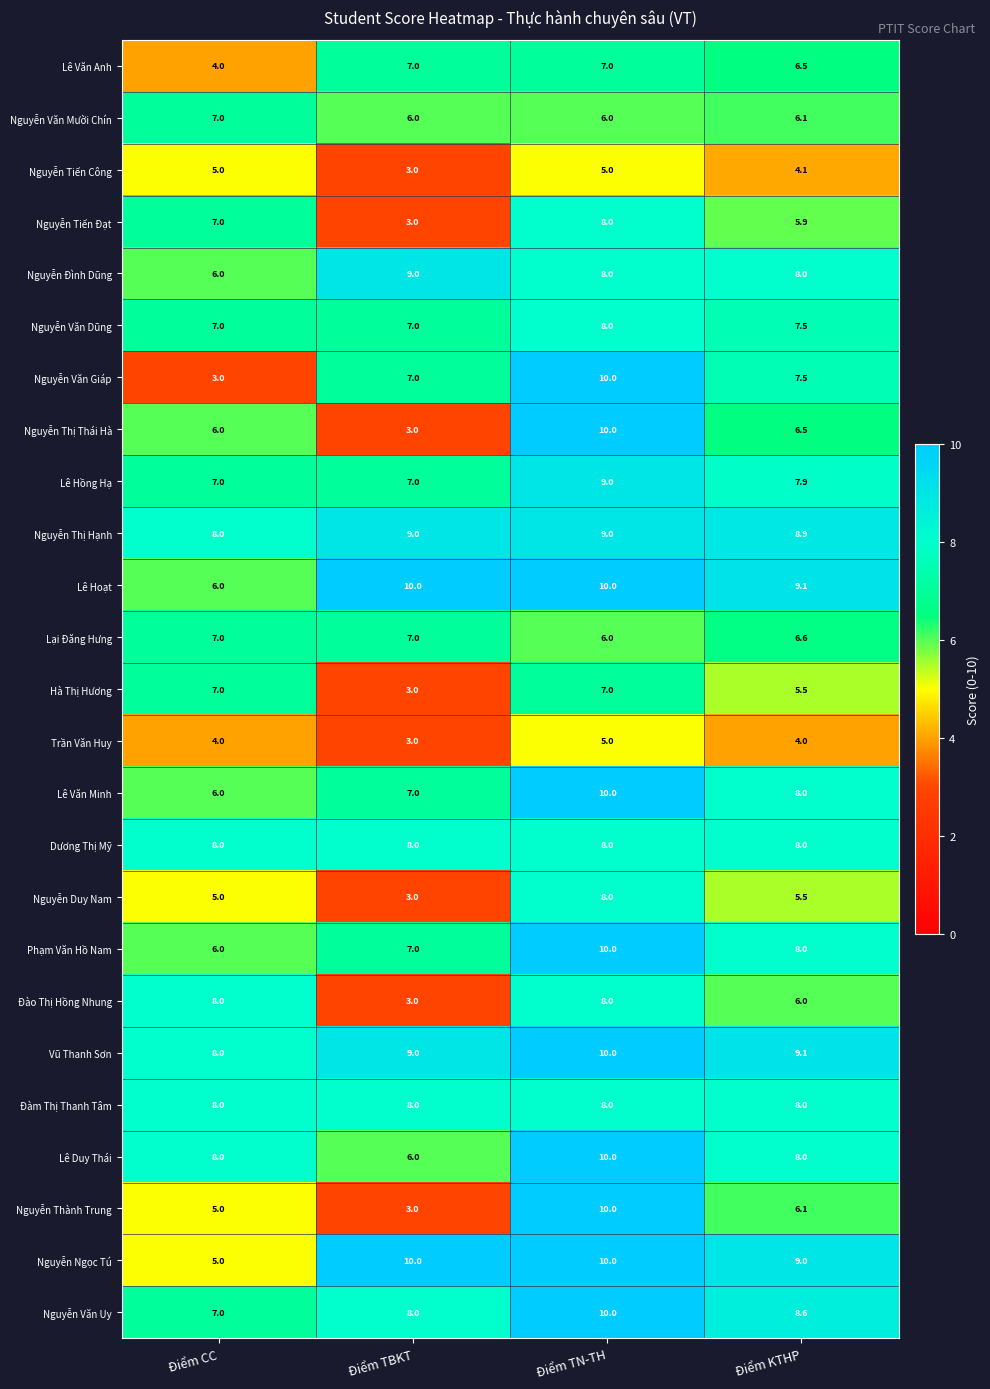

The Lê Văn Minh series shows 5.7 at Điểm TN-TH. True or false?

False